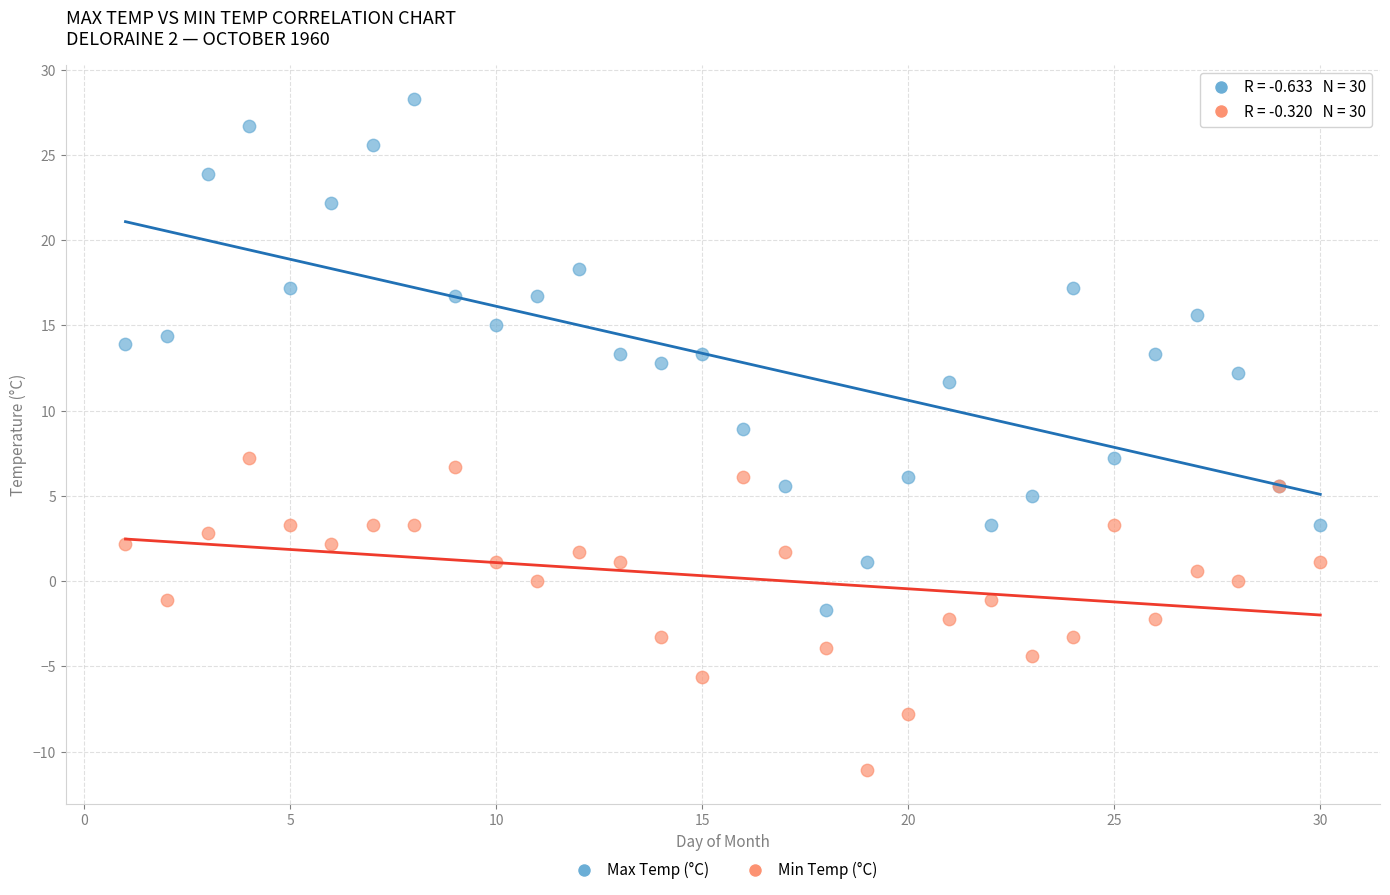

Which series reaches the maximum Y coordinate?

Max Temp (°C)